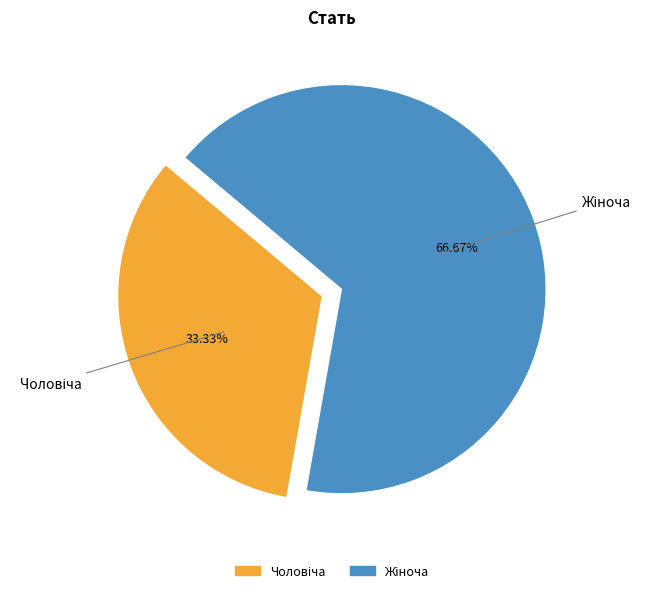

Is there any slice that represents more than half of the pie?

Yes